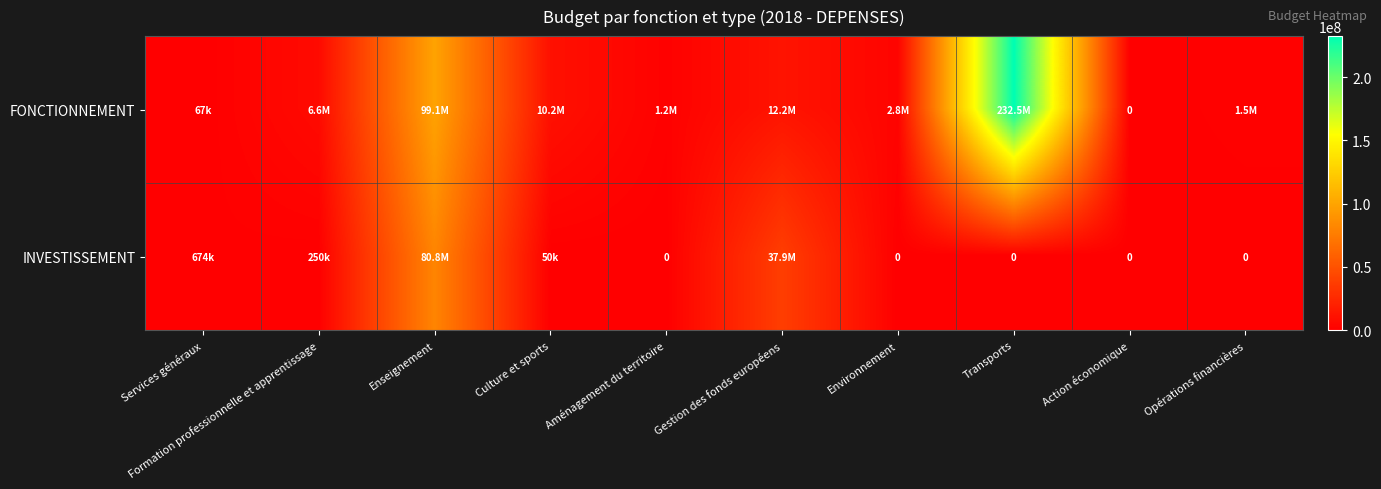

Which category has the lowest value in the INVESTISSEMENT series?

Aménagement du territoire